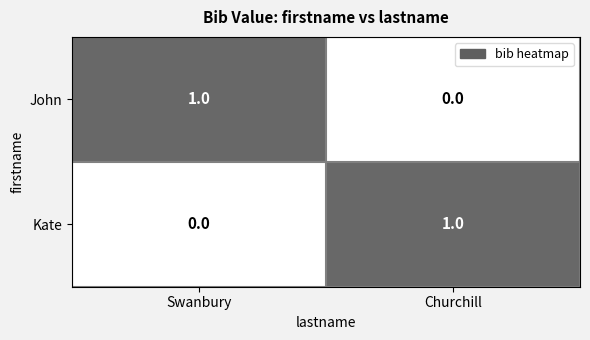

What is the total value across all series at Swanbury?

1